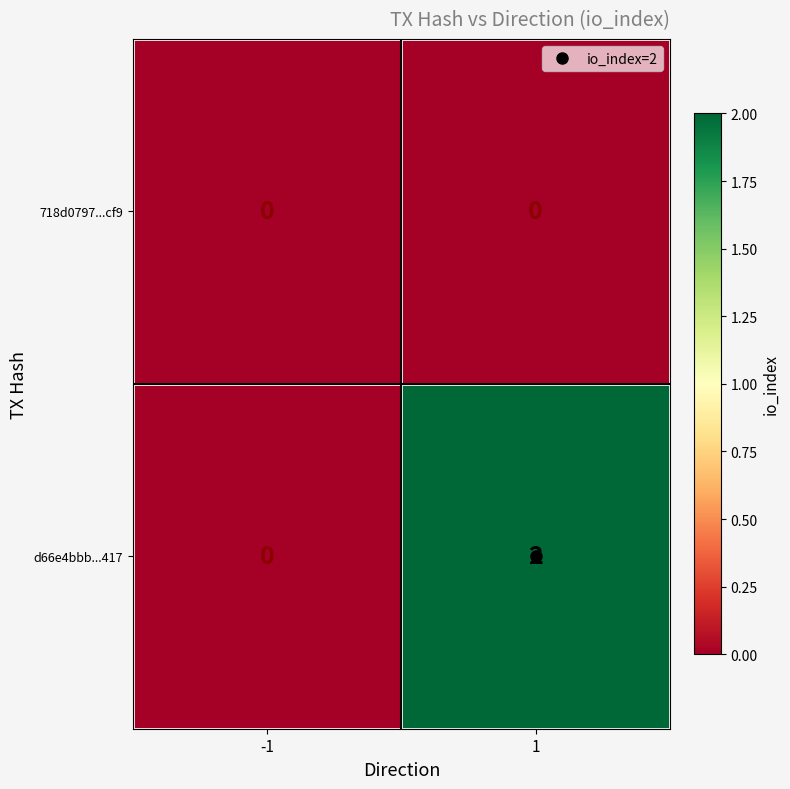

Between -1 and 1, which series saw the biggest shift?

d66e4bbb...417